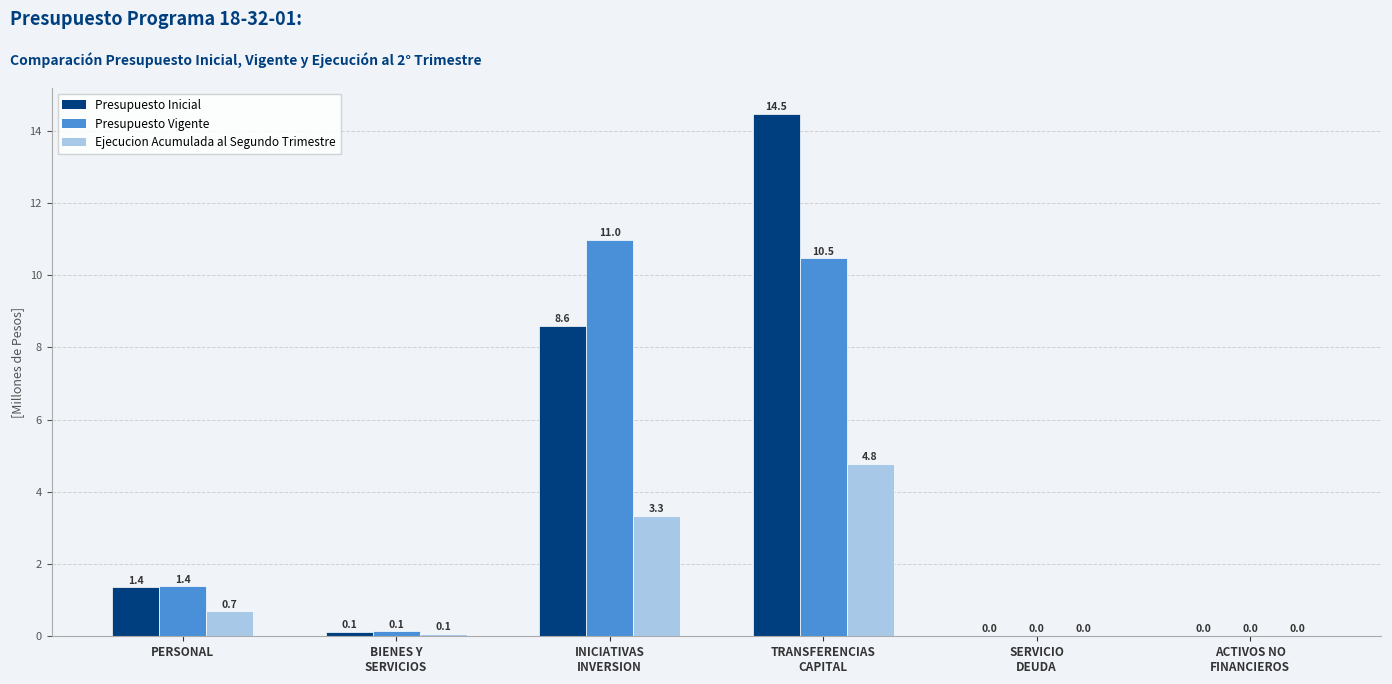

Are the bars grouped side by side (vs. stacked)?

Yes